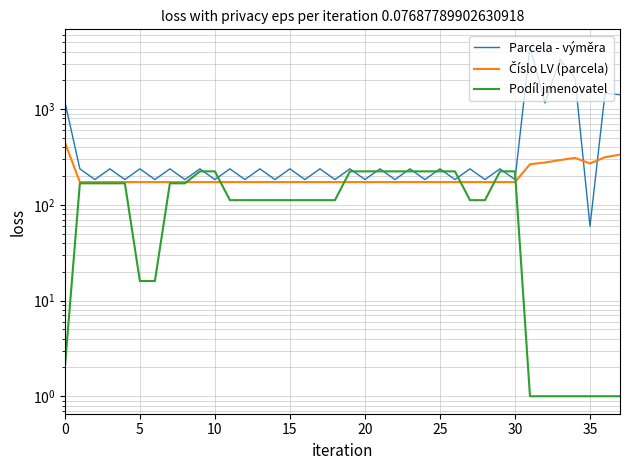

How many data points in Číslo LV (parcela) are above 173?

8